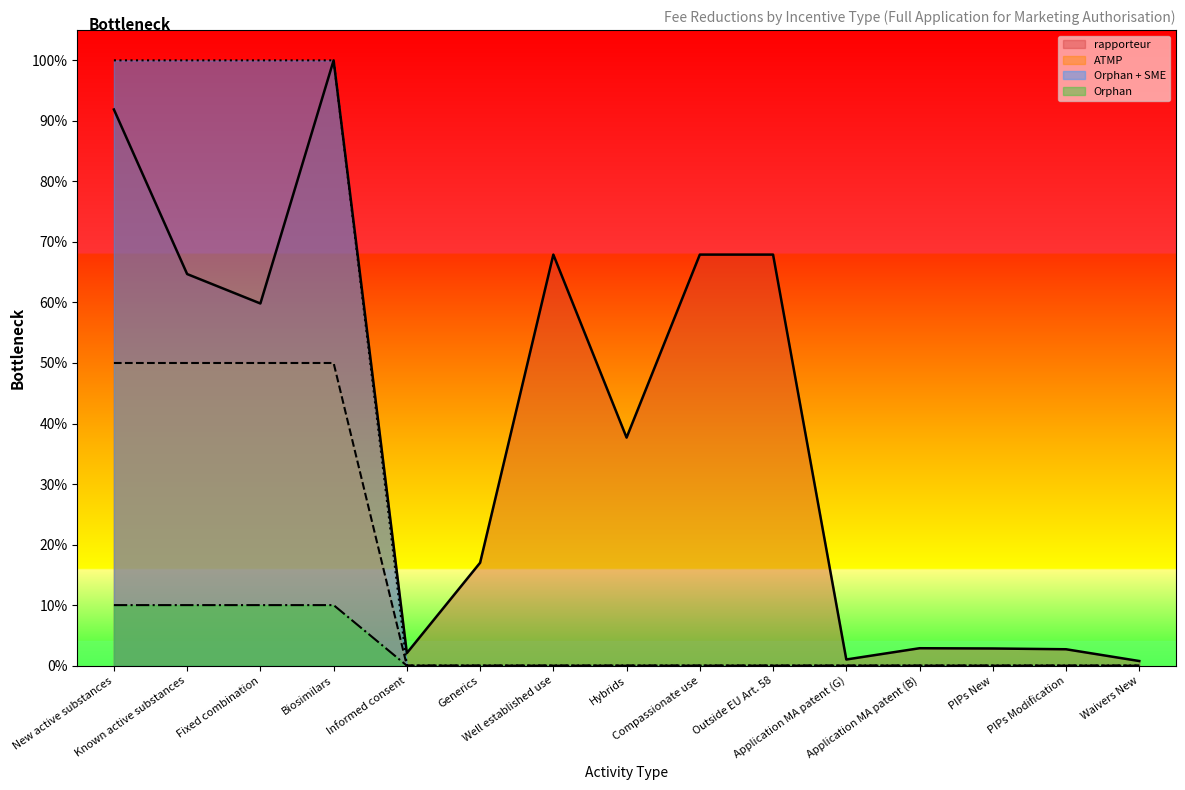

What is the value of the rapporteur point at the 2nd from the left?

0.6